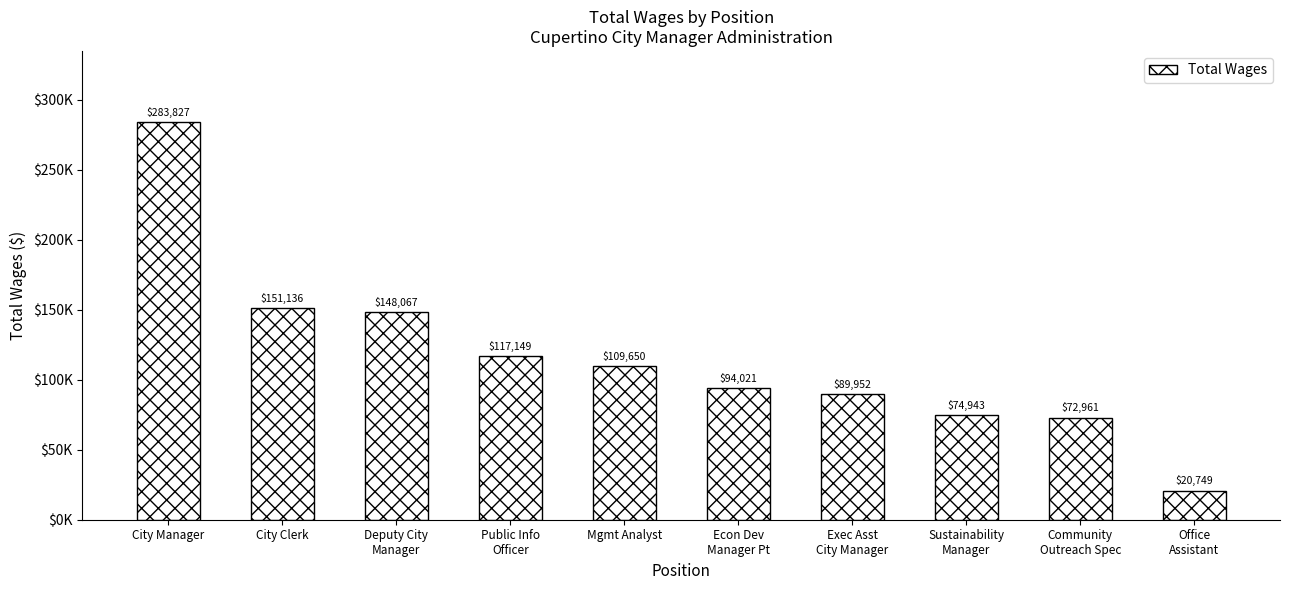

Does the chart contain any negative values?

No